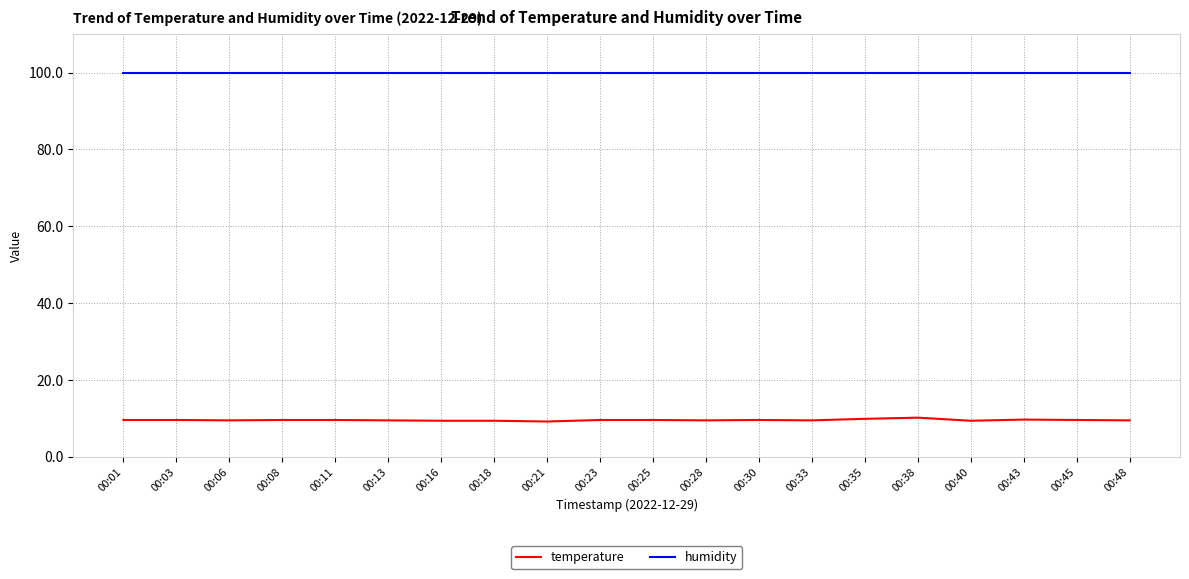

True or false: humidity and temperature intersect in this chart.

False